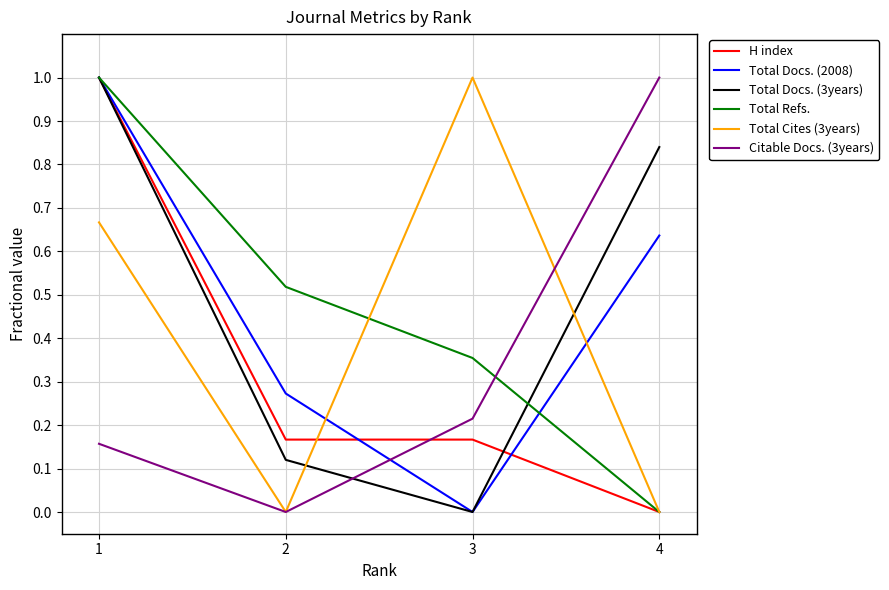

What is the difference between the highest and lowest values at 3?

1.0